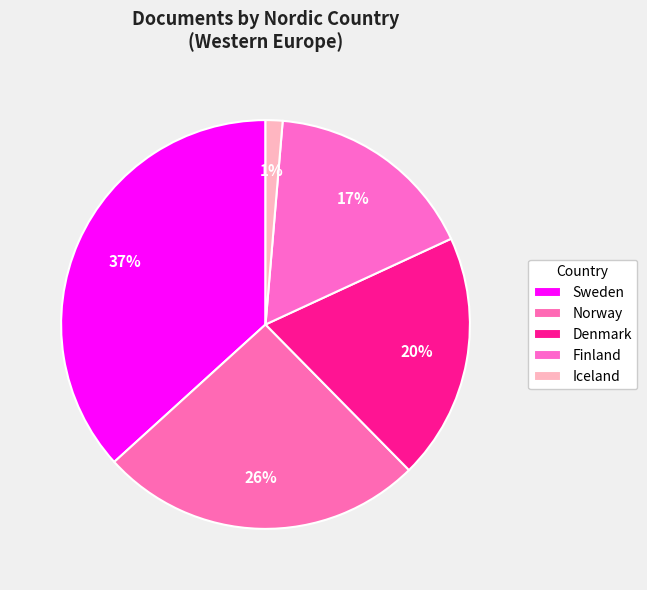

Combined, what portion of the pie is Denmark and Sweden?

56.2%